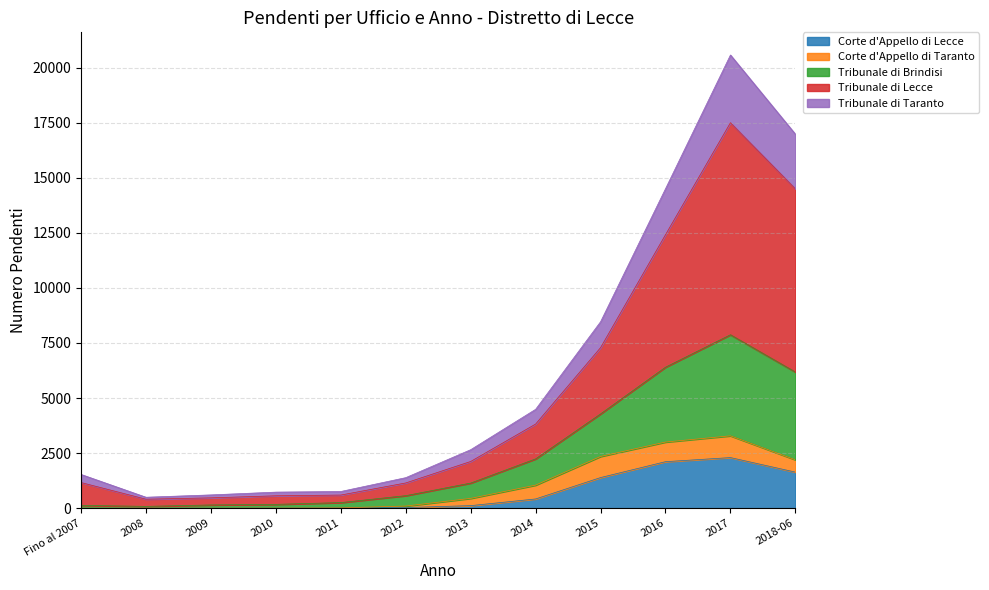

What is the maximum value for Corte d'Appello di Lecce?

2297